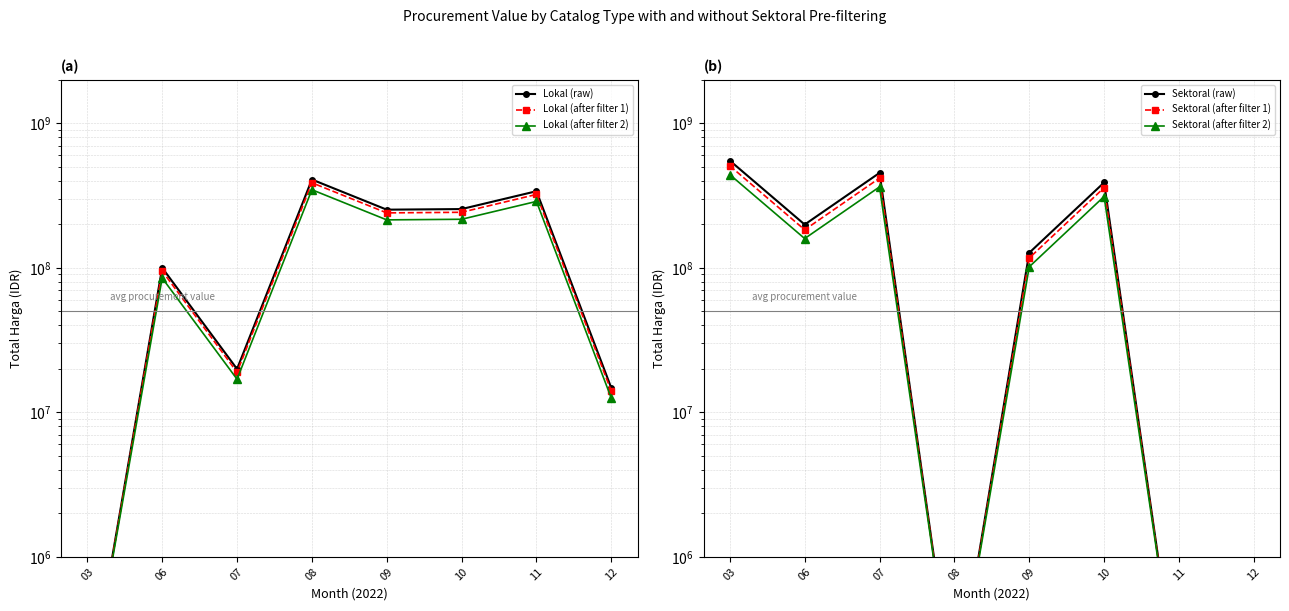

How many intersections are there between Sektoral (after filter 2) and Lokal (after filter 2)?

3